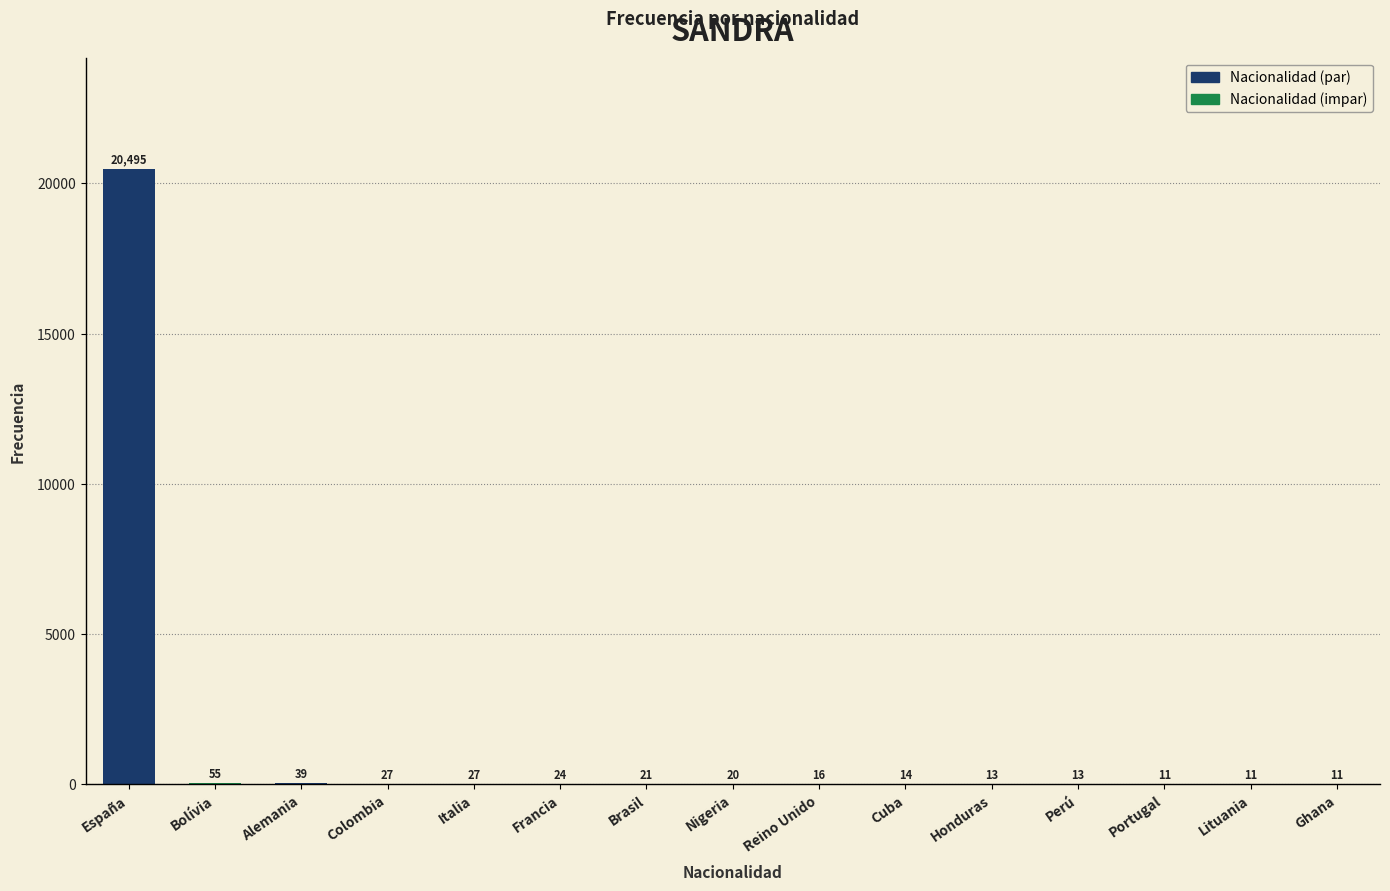

Is it true that the value at Italia is 27?

True